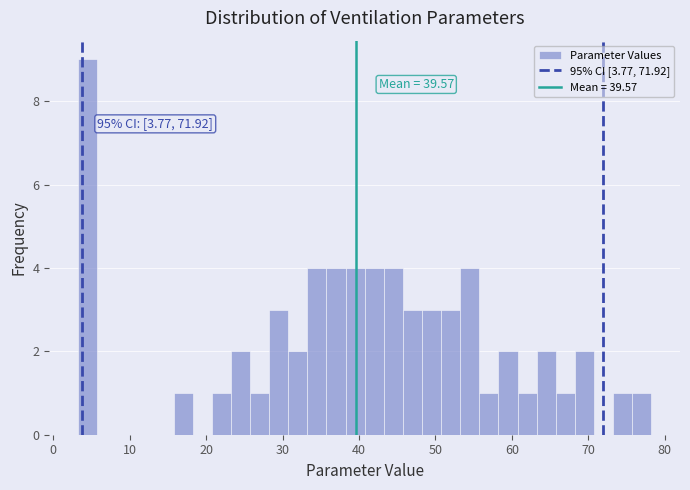

Around what value on the x-axis is the tallest bar? Give the approximate position of its centre, as read against the axis.

4